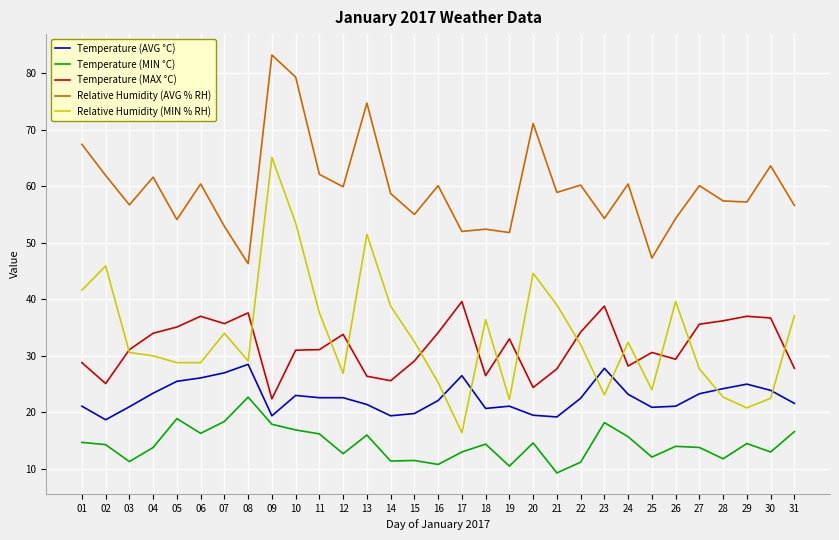

List the series in order of their peak value, highest first.

Relative Humidity (AVG % RH), Relative Humidity (MIN % RH), Temperature (MAX °C), Temperature (AVG °C), Temperature (MIN °C)